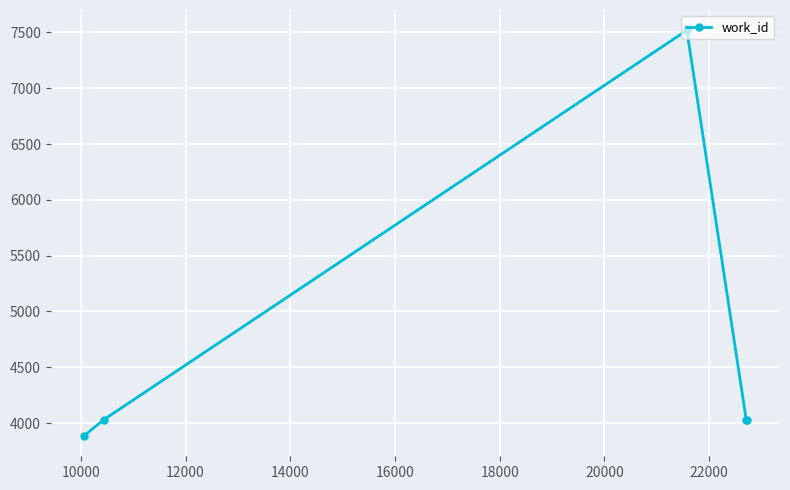

How many points are higher than both their immediate neighbors (excluding endpoints)?

1